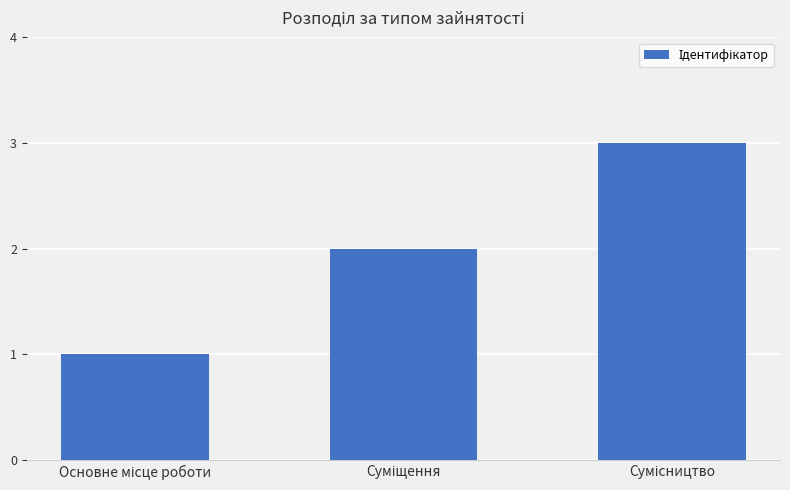

What is the maximum value shown in the chart?

3